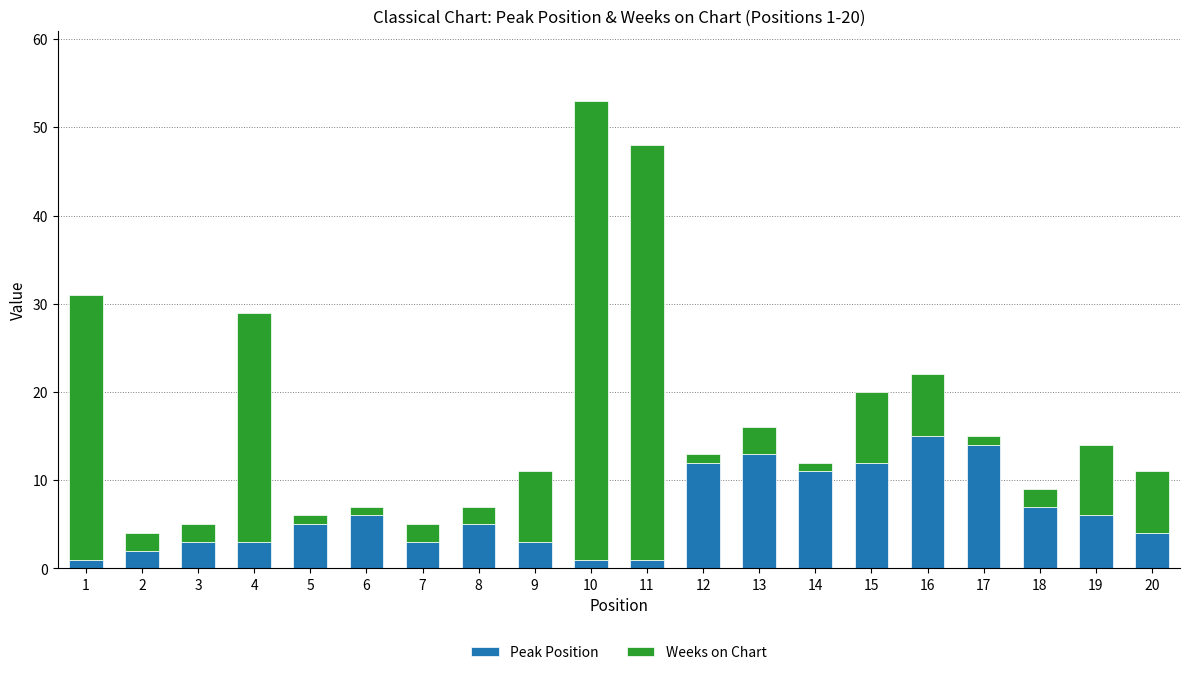

At which category is the sum across all series the highest?

10